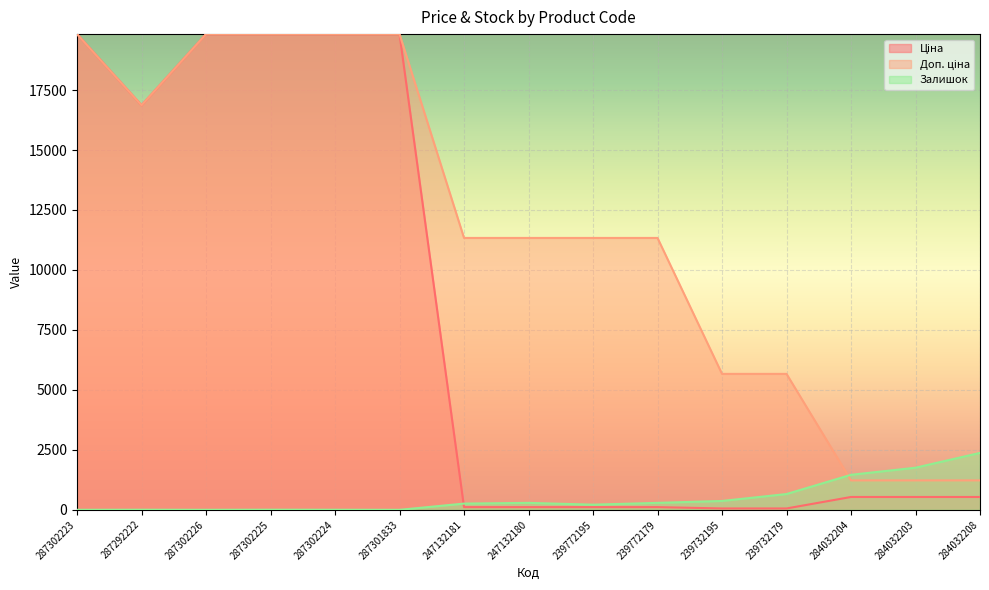

At which label does Ціна reach its minimum?

239732195